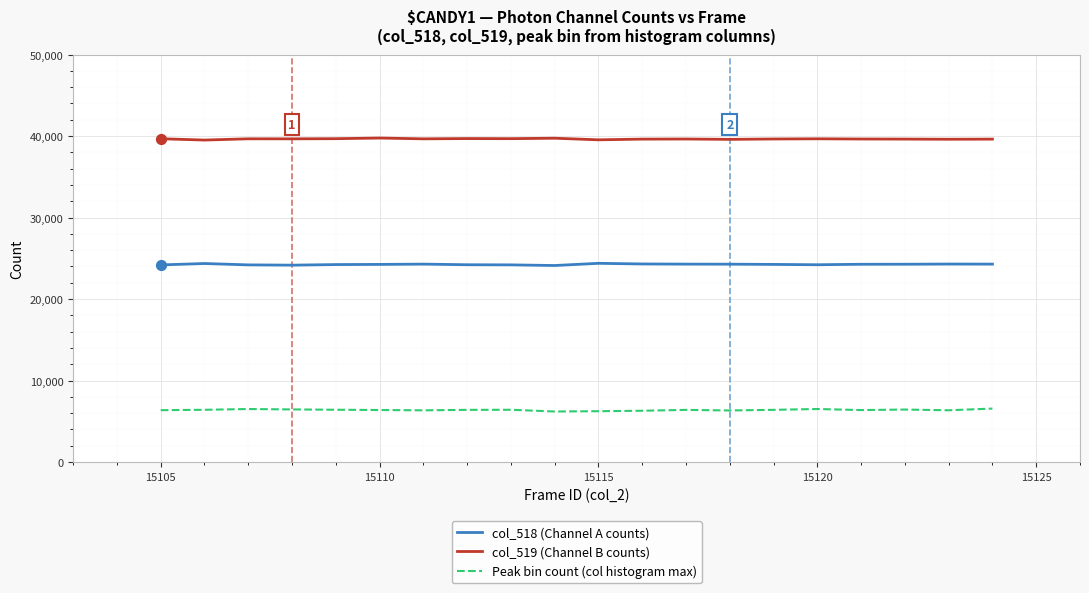

Which series has the largest total across all categories?

col_519 (Channel B counts)